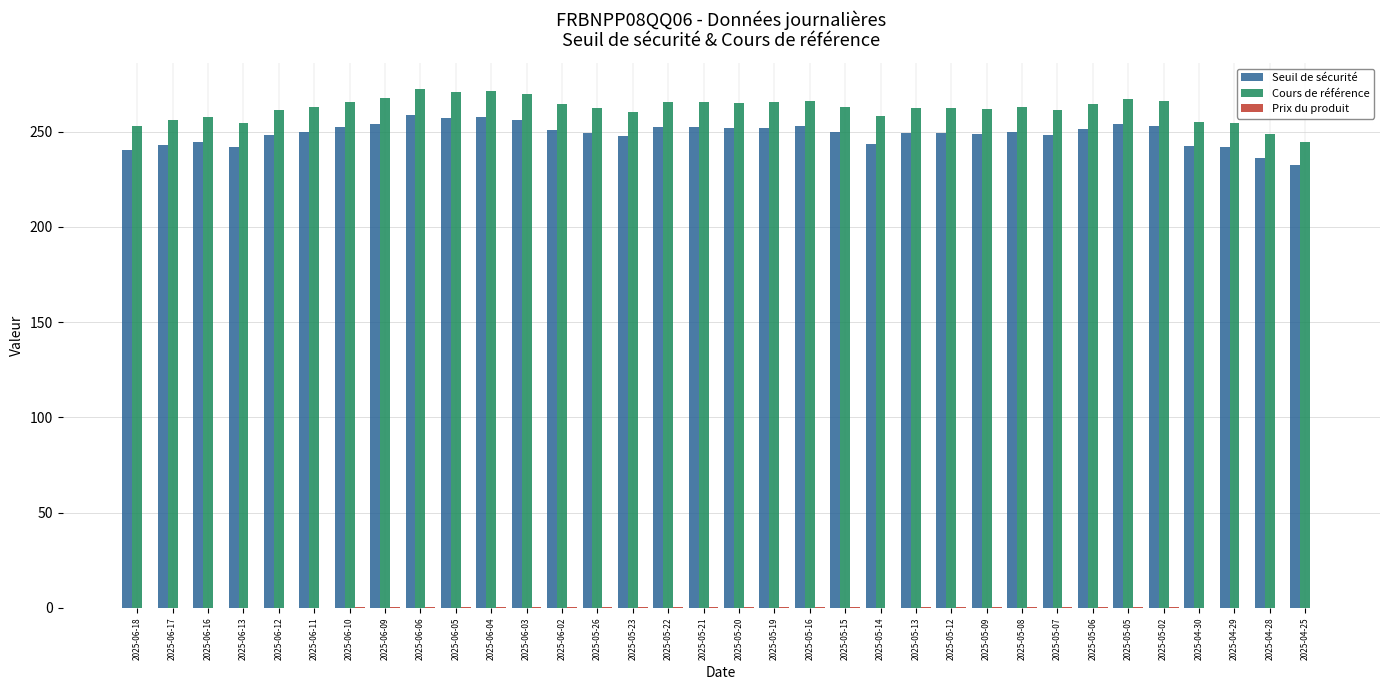

Does the chart contain stacked bars?

No